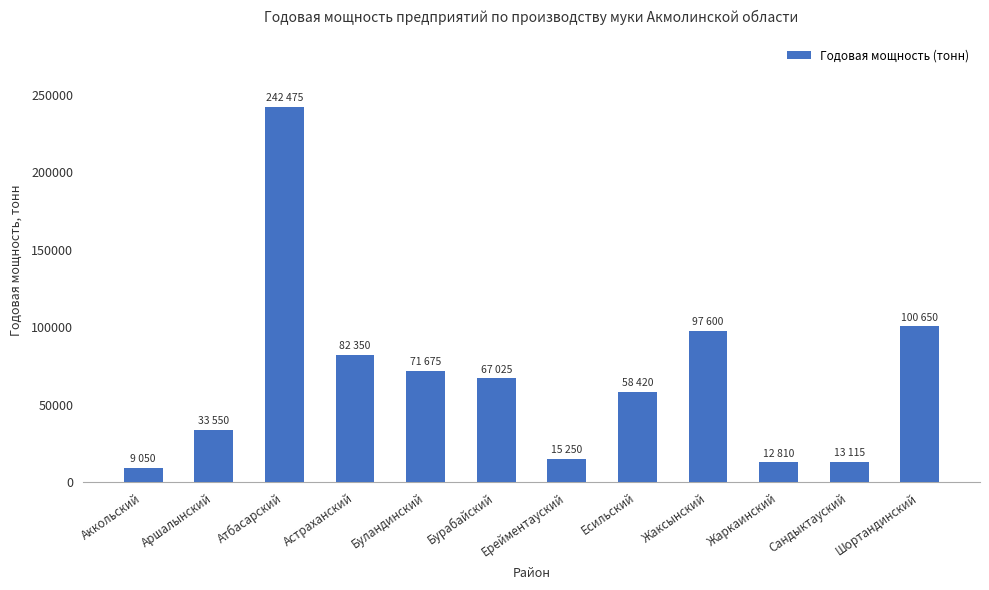

What is the value of the 1st bar from the left?

9050